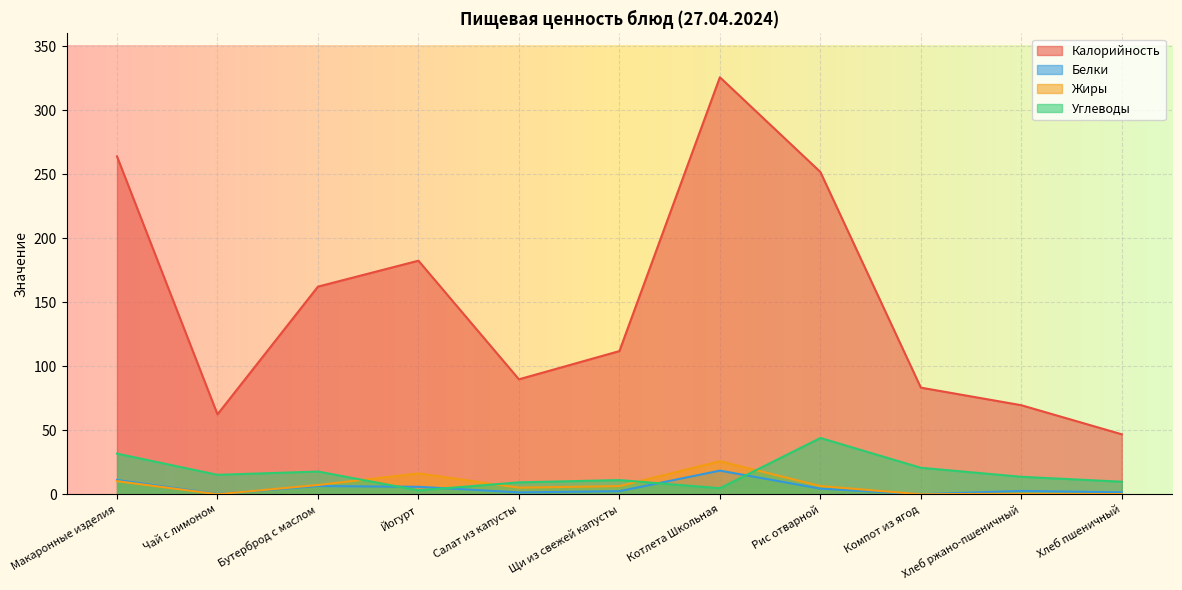

What is the approximate value of Жиры at Хлеб ржано-пшеничный?

0.5